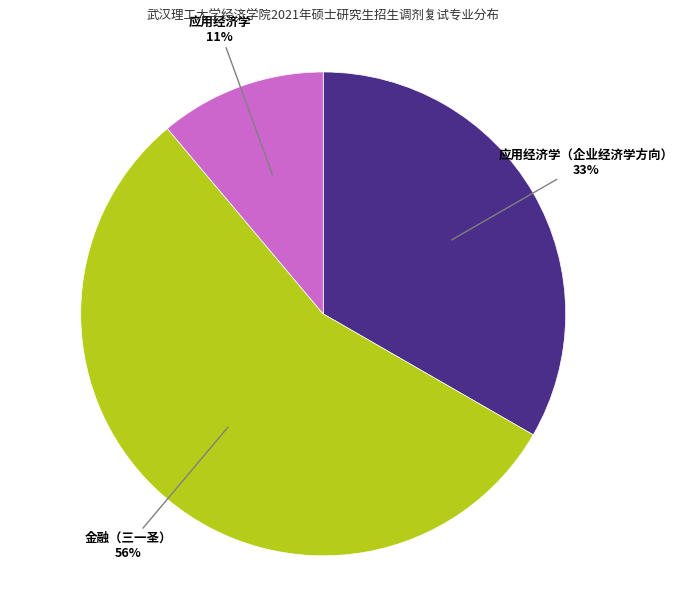

Is there a majority slice in this chart?

Yes